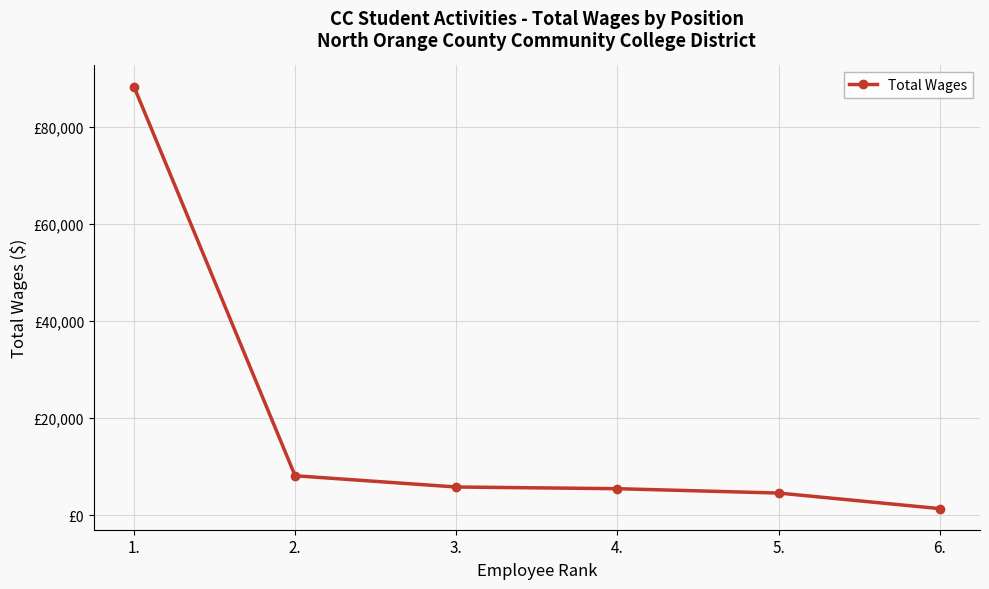

What is the label of the 2nd point from the right?

5.